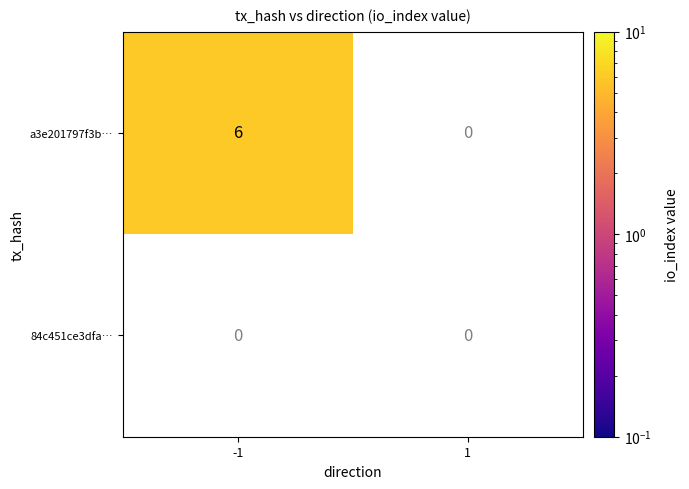

At which category does the chart reach its minimum across all series?

1